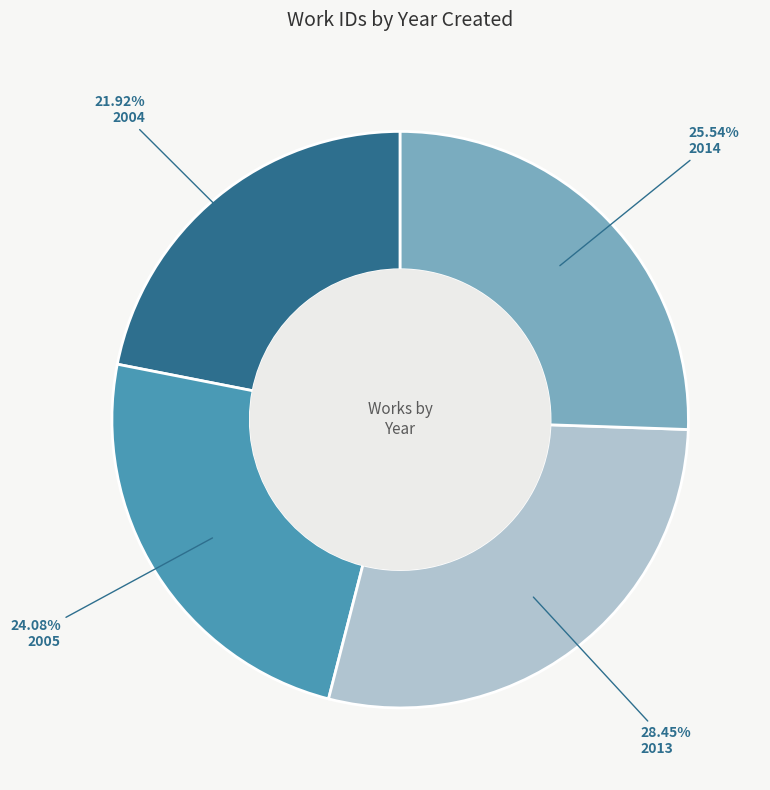

How many segments does this pie chart have?

4